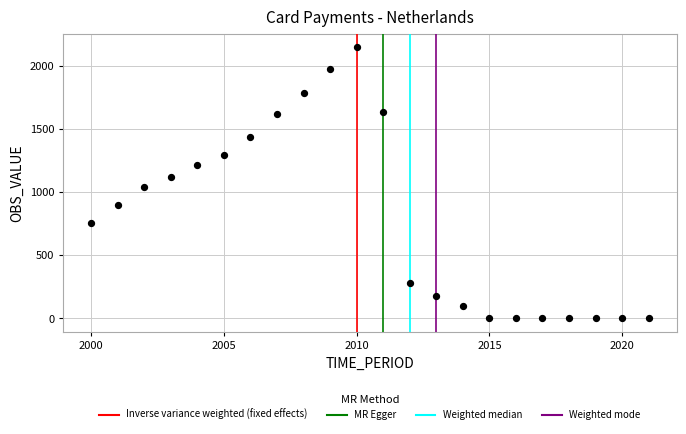

What is the range of Y values (max minus min)?

2144.1